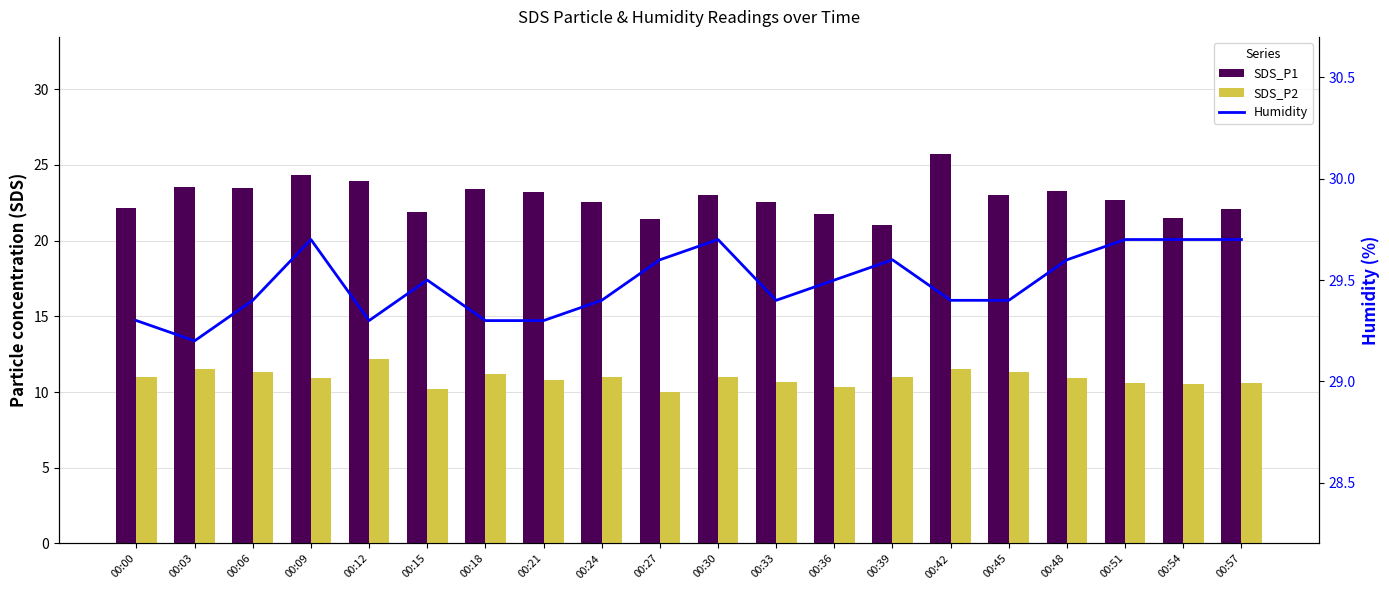

Which has a higher value, 00:30 or 00:57?

00:30